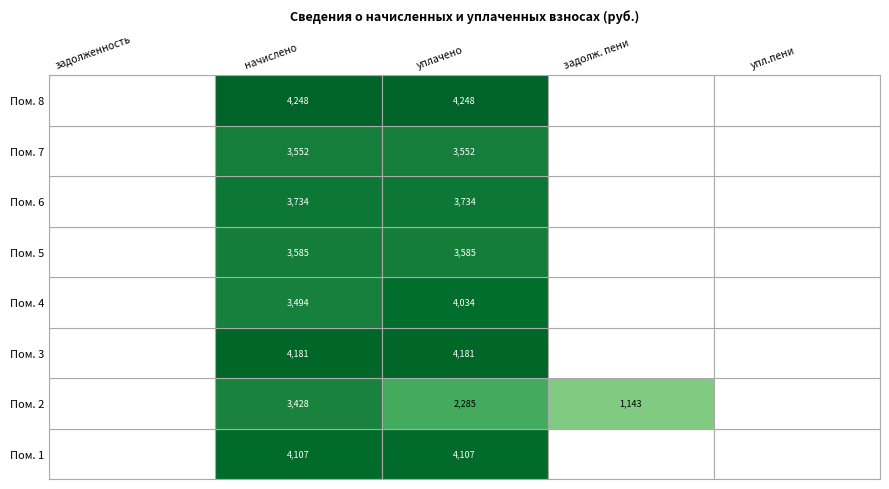

At how many categories does at least one series exceed 1727?

2